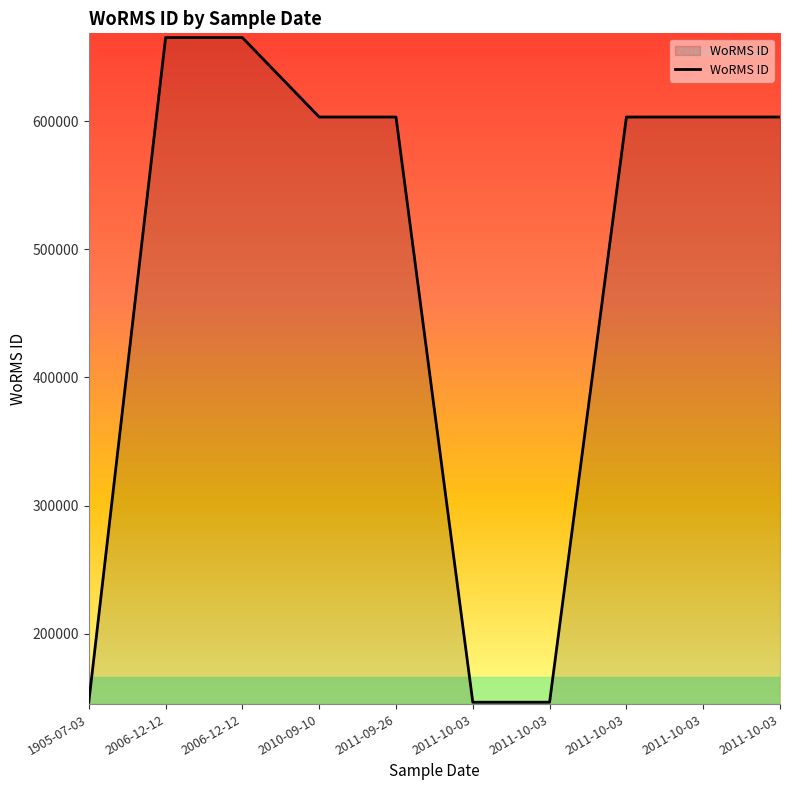

The chart shows a value of 372724 at 2011-10-03. True or false?

False